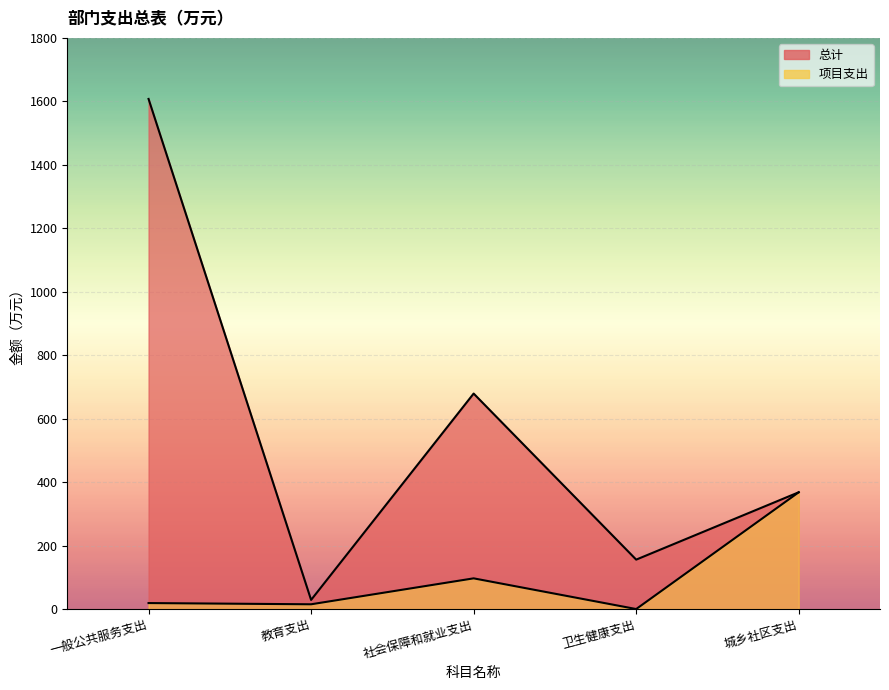

Which series has the largest total across all categories?

总计